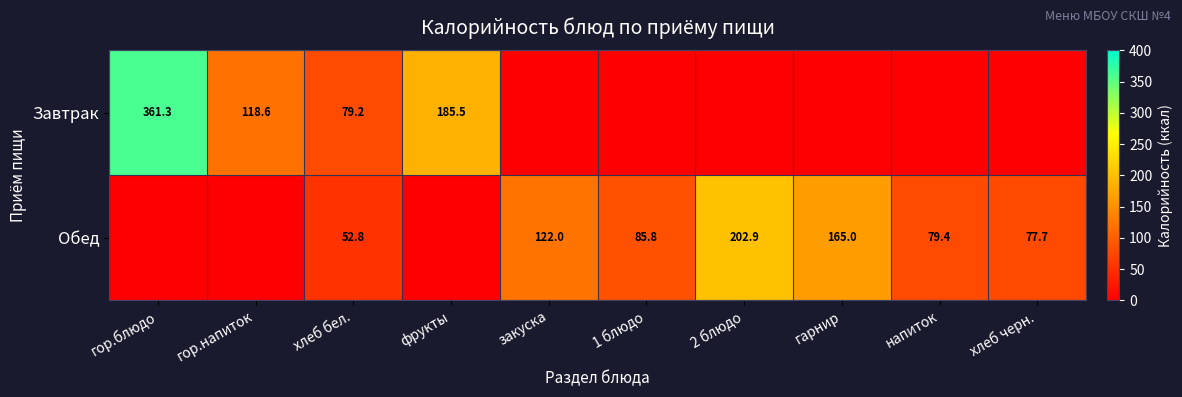

Is it true that Обед equals 85.8 at 1 блюдо?

True